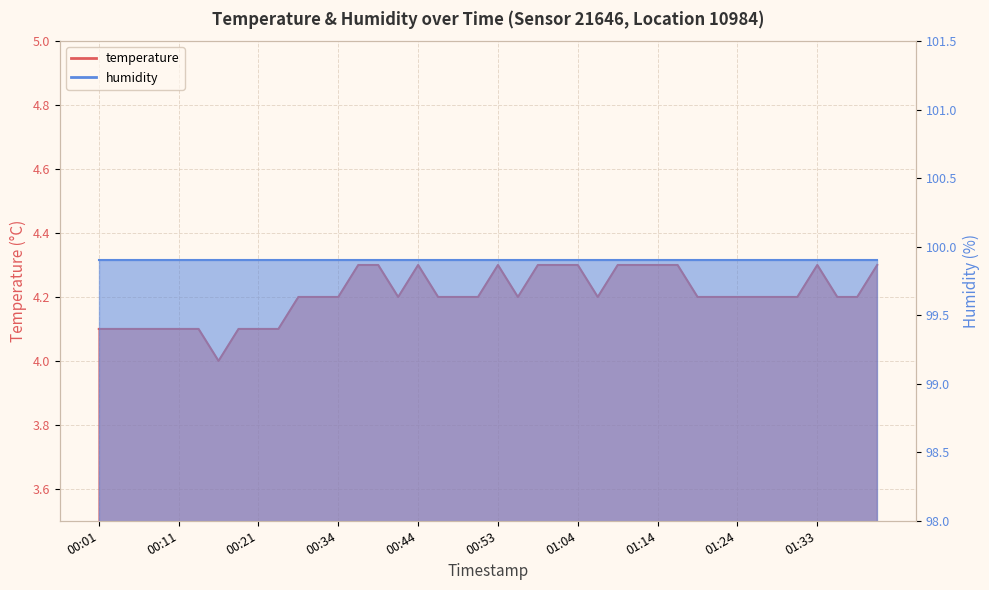

Reading left to right, what are all the values shown in this chart?

00:01=4.1	00:04=4.1	00:06=4.1	00:09=4.1	00:11=4.1	00:14=4.1	00:16=4.0	00:19=4.1	00:21=4.1	00:24=4.1	00:26=4.2	00:31=4.2	00:34=4.2	00:36=4.3	00:39=4.3	00:41=4.2	00:44=4.3	00:46=4.2	00:49=4.2	00:51=4.2	00:53=4.3	00:56=4.2	00:59=4.3	01:01=4.3	01:04=4.3	01:06=4.2	01:08=4.3	01:11=4.3	01:14=4.3	01:16=4.3	01:19=4.2	01:21=4.2	01:24=4.2	01:26=4.2	01:28=4.2	01:31=4.2	01:33=4.3	01:36=4.2	01:39=4.2	01:41=4.3